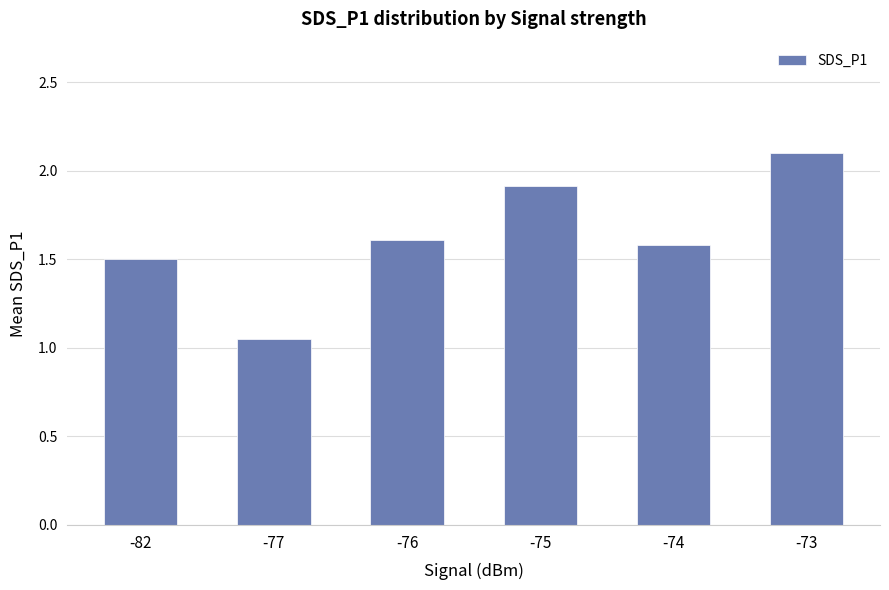

What is the difference between the second highest and second lowest values?

0.4